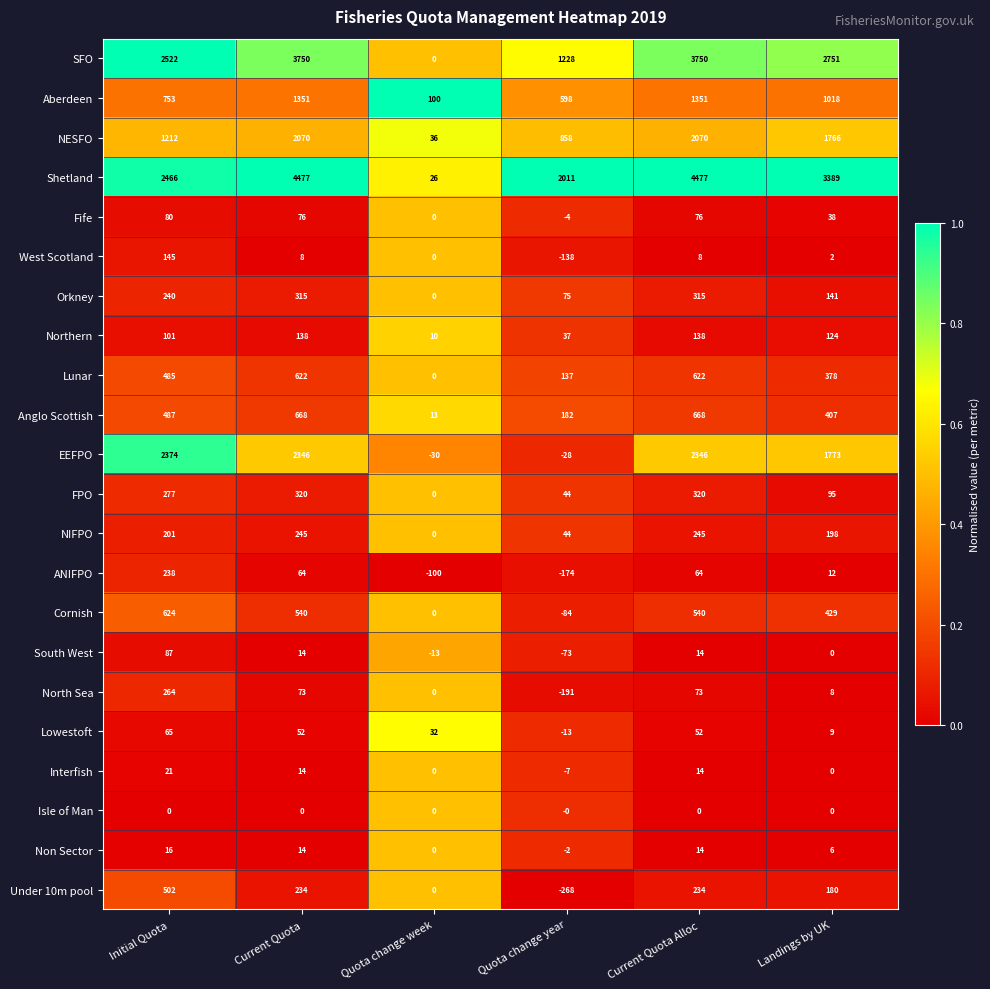

What is the difference between the second highest and second lowest values in the Shetland series?

2466